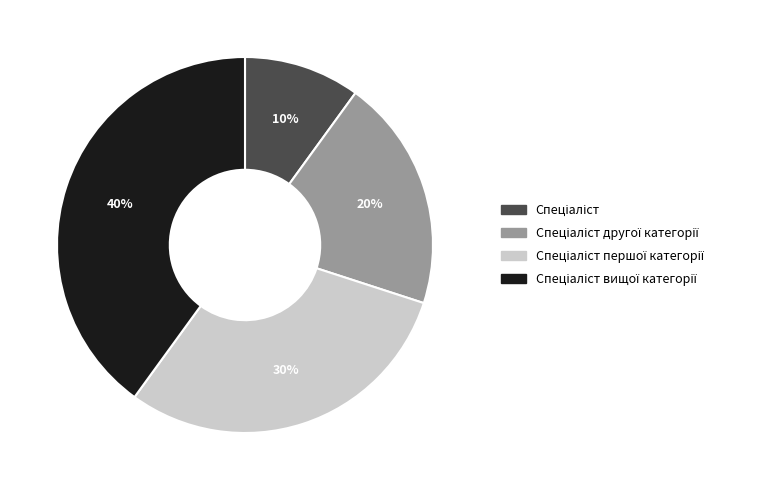

To the nearest percent, what is the difference between the largest and smallest slice percentages?

30%